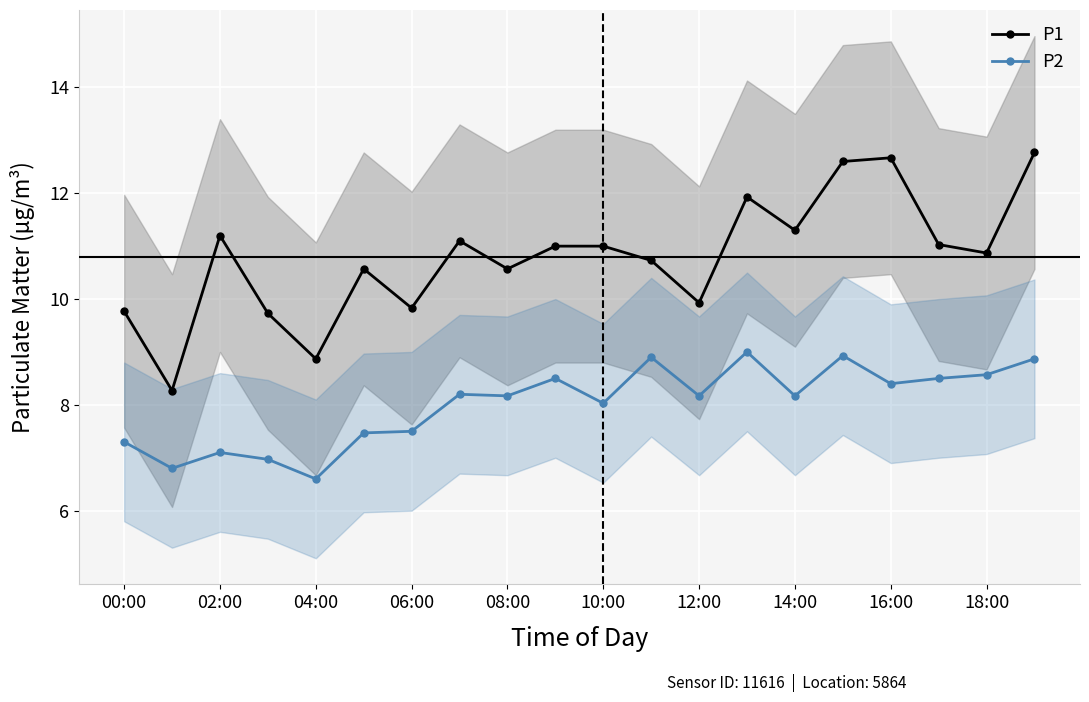

What position from the left is 00:00?

1